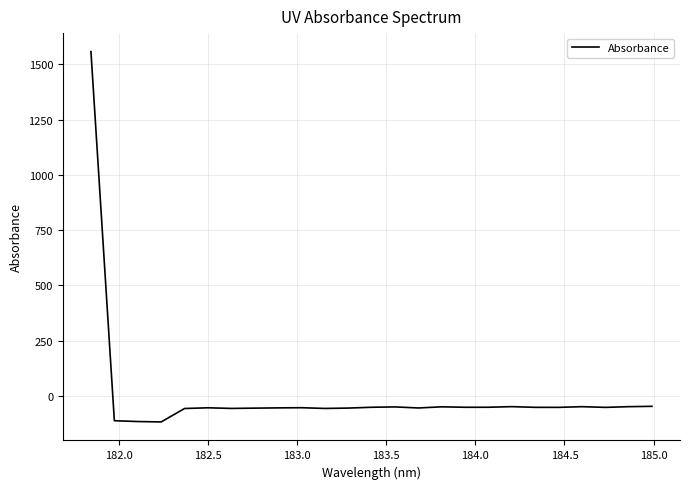

What is the greatest value displayed?

1557.6